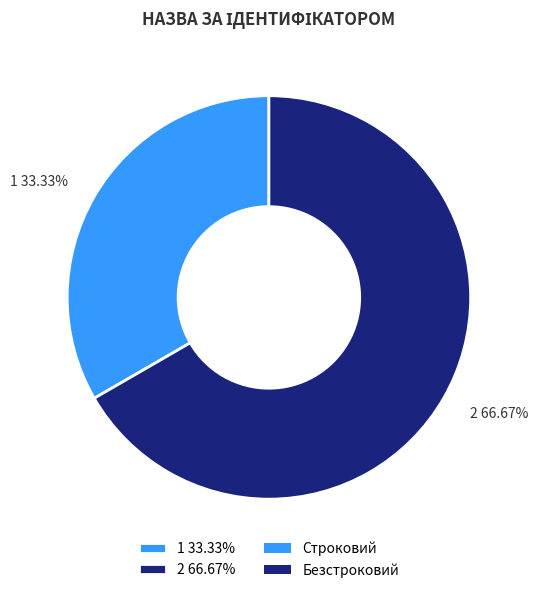

How many segments does this pie chart have?

2